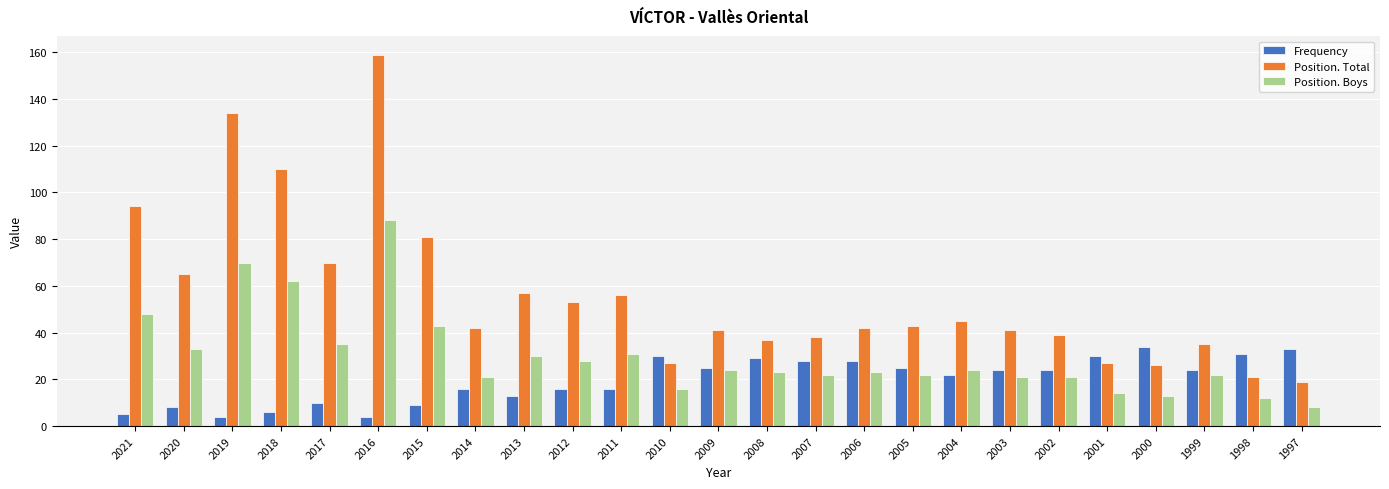

What is the difference between the Position. Total values at 2011 and 2010?

29